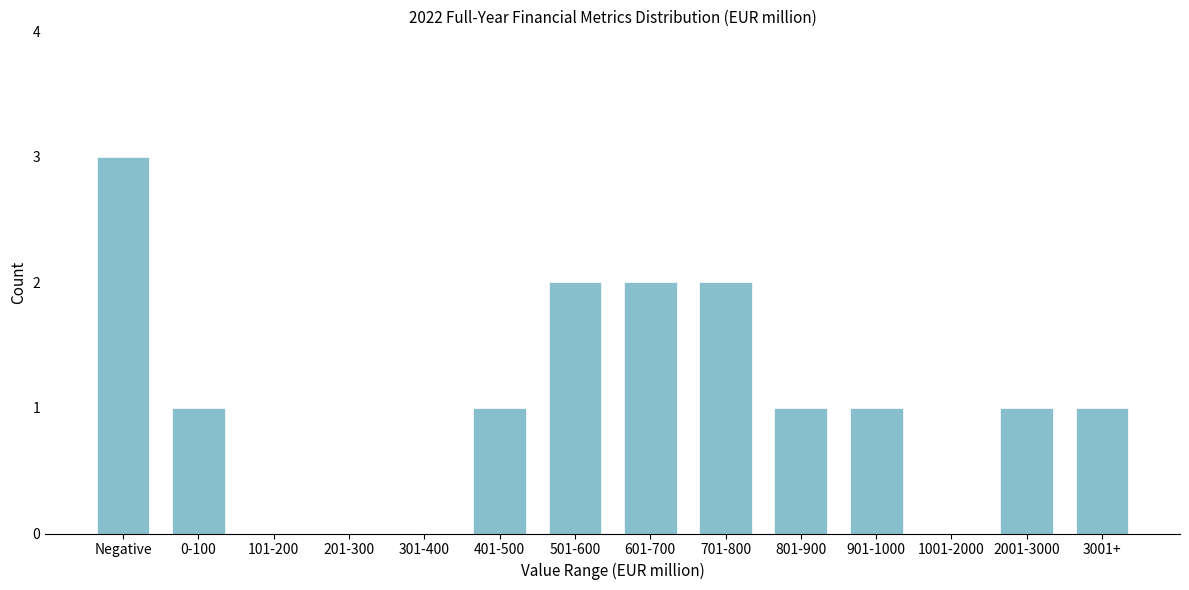

Reading right to left, transcribe all the data shown in this chart.

3001+=1	2001-3000=1	1001-2000=0	901-1000=1	801-900=1	701-800=2	601-700=2	501-600=2	401-500=1	301-400=0	201-300=0	101-200=0	0-100=1	Negative=3